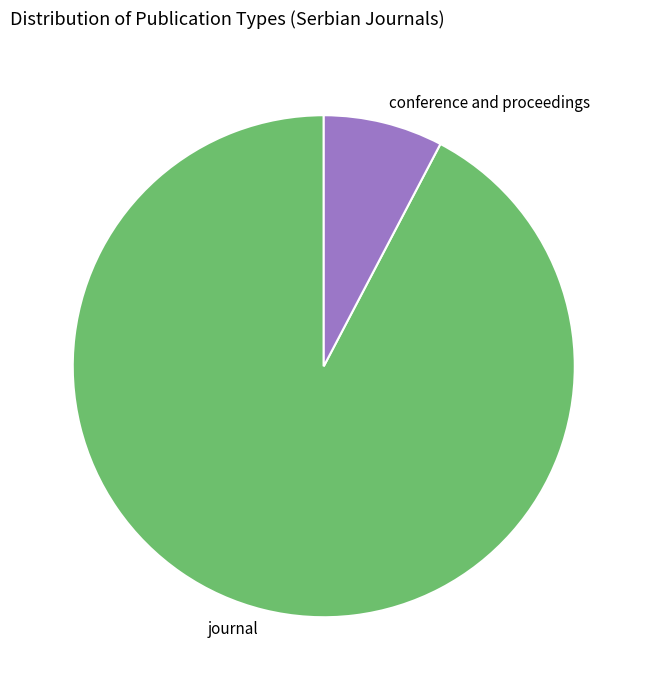

Do journal and conference and proceedings together represent more than half of the pie?

Yes